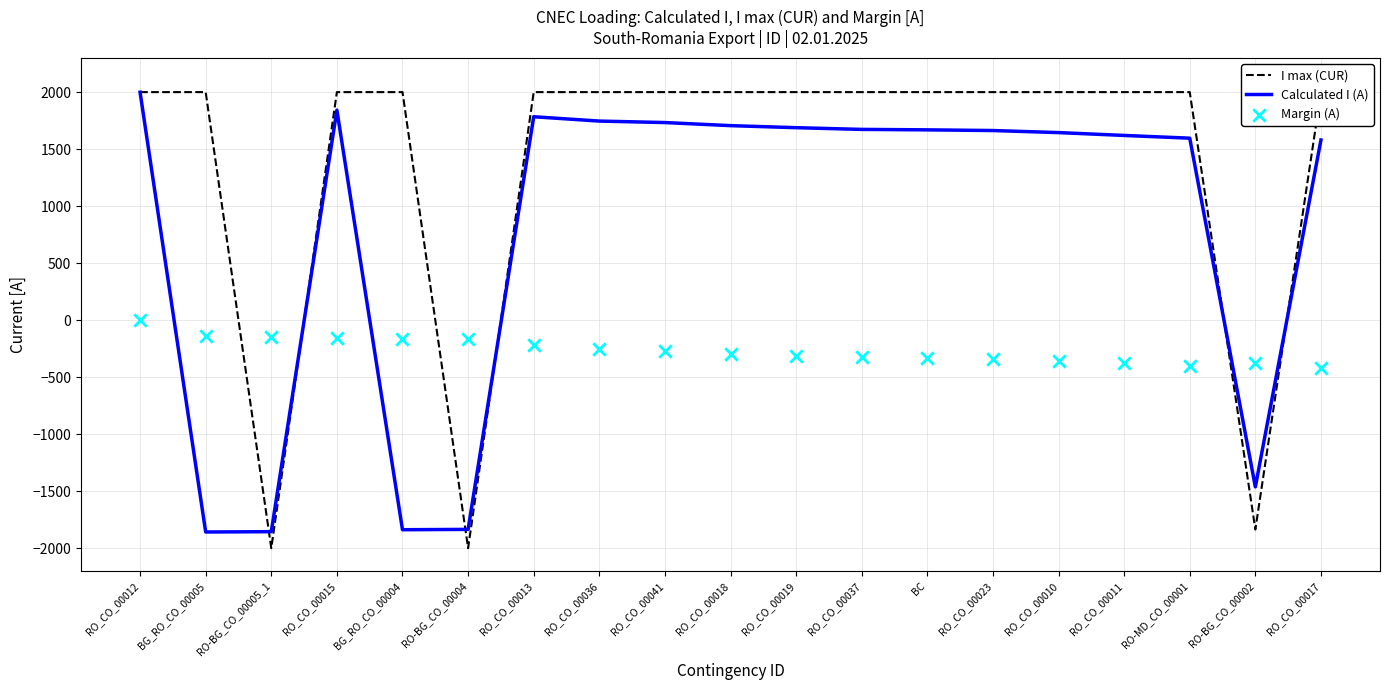

What are all the series names shown in the legend?

I max (CUR), Calculated I (A), Margin (A)